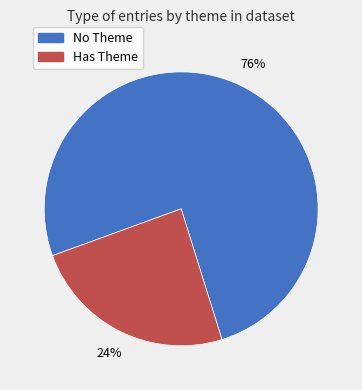

Does any single category account for the majority?

Yes